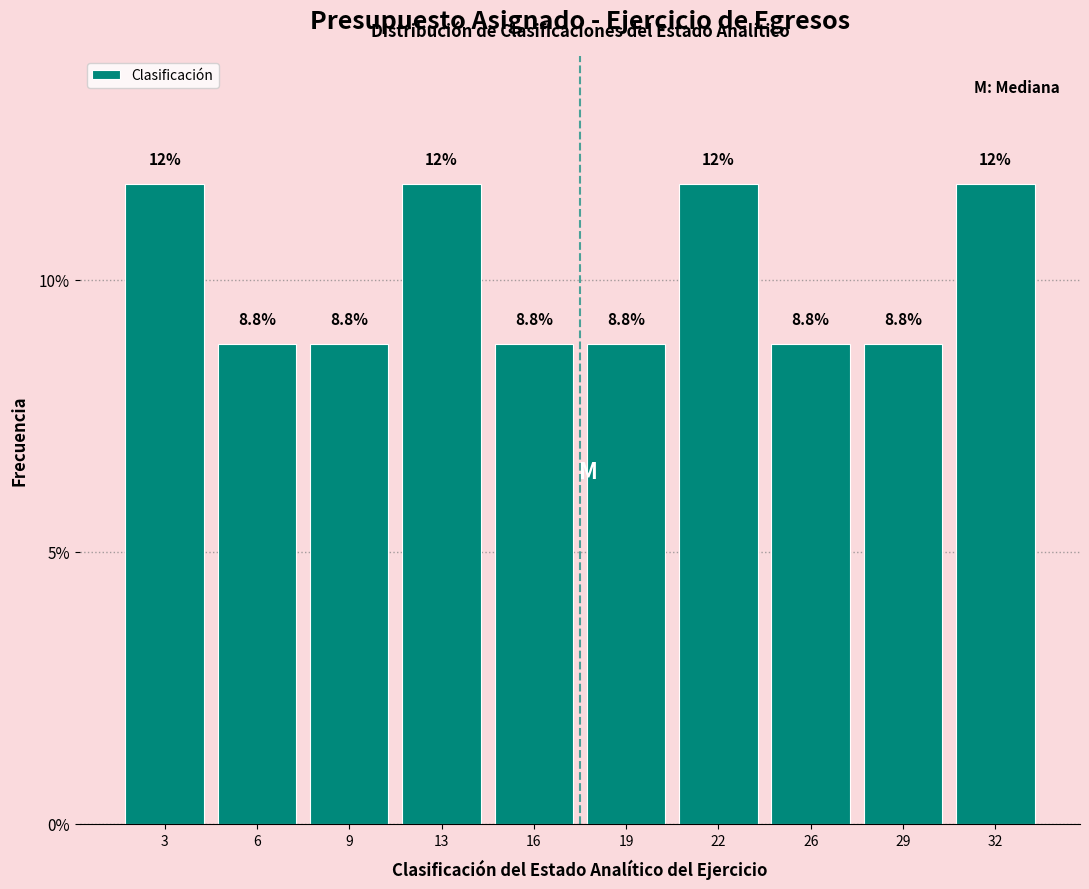

Reading left to right, extract all data points from this chart.

3=11.8	6=8.8	9=8.8	13=11.8	16=8.8	19=8.8	22=11.8	26=8.8	29=8.8	32=11.8